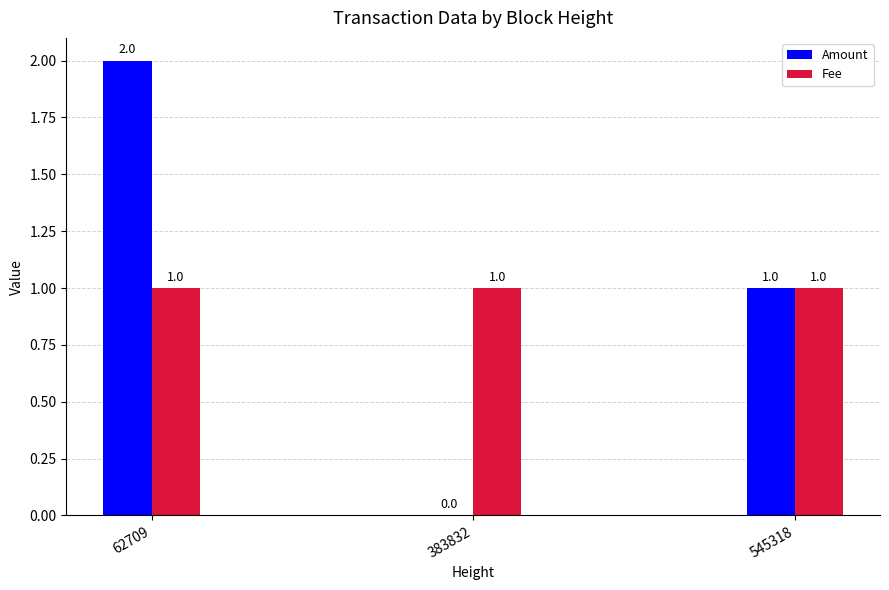

Count the Amount values in the range 0 to 2.

3